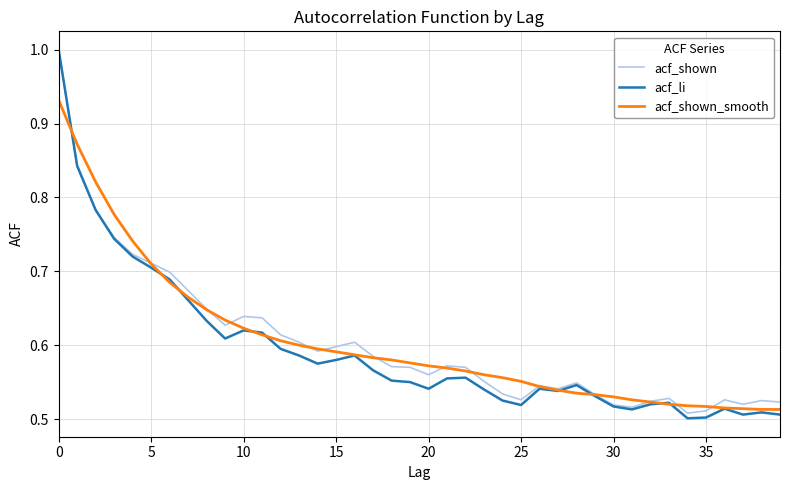

Which series has the widest spread of values?

acf_li